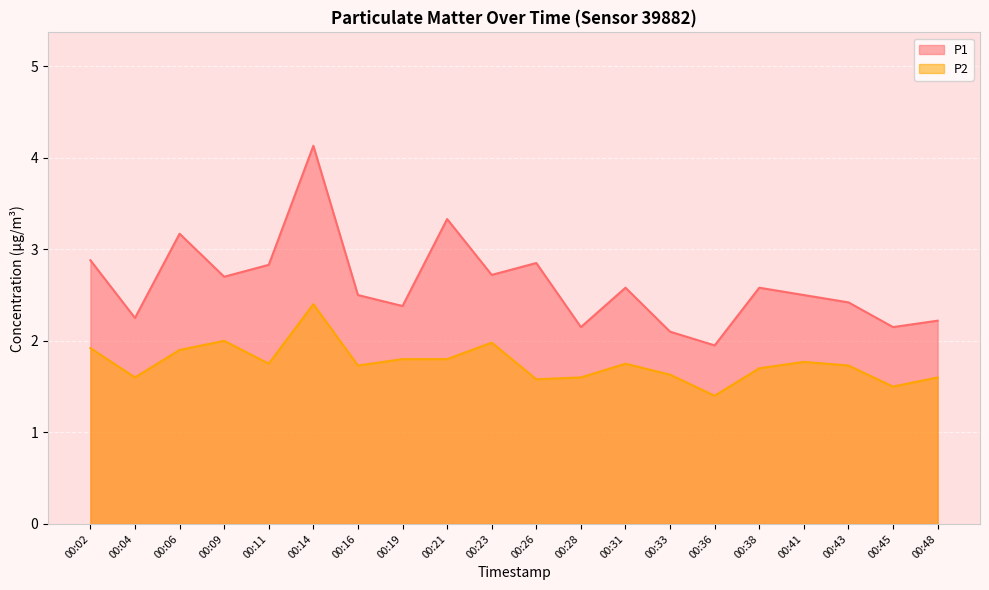

The P1 series shows 3.7 at 00:31. True or false?

False